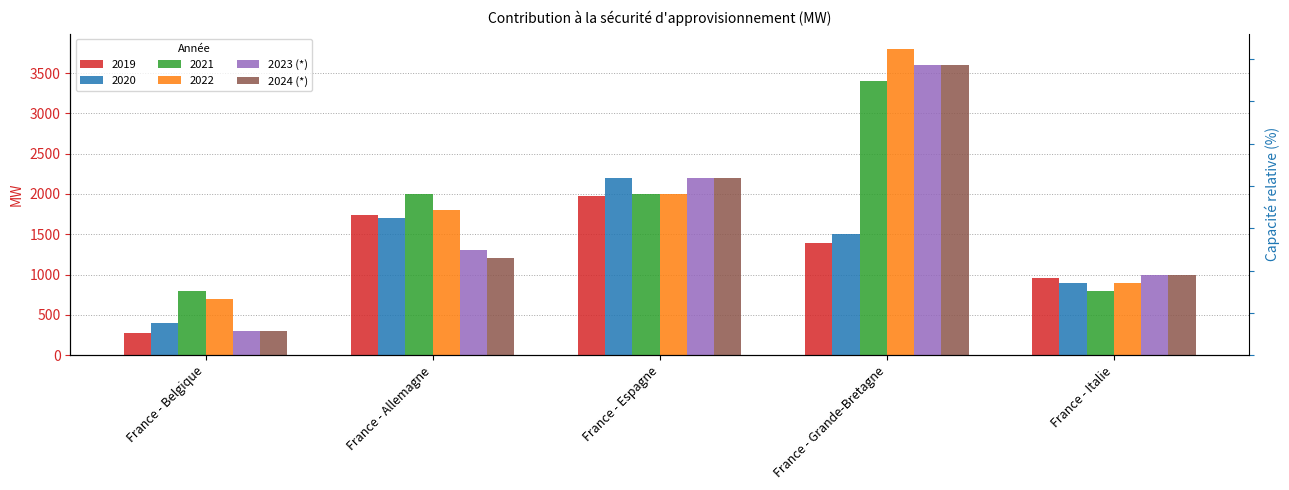

What is the sum of all 2024 (*) values?

8300